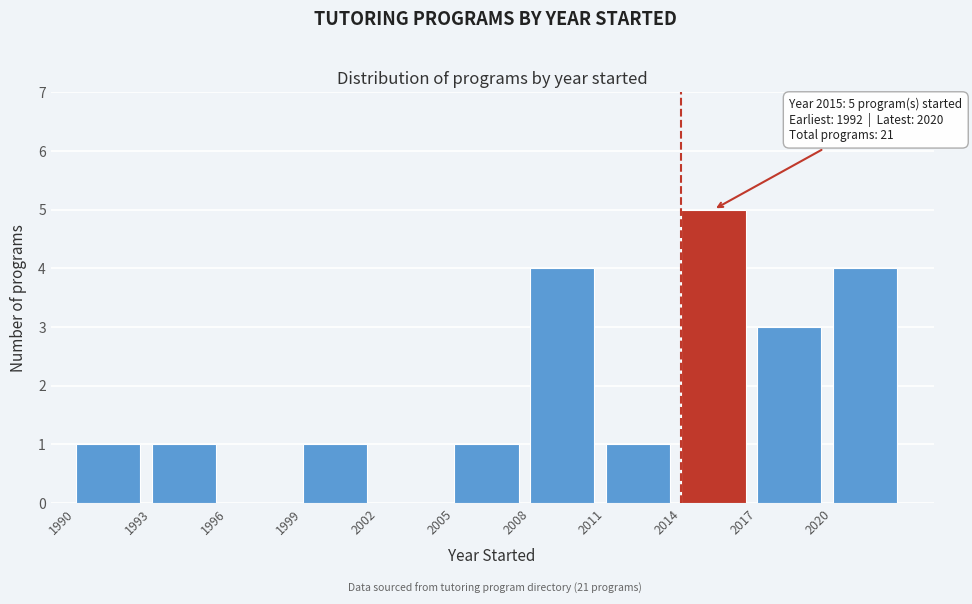

Which range on the x-axis has the tallest bar?

2014 to 2017